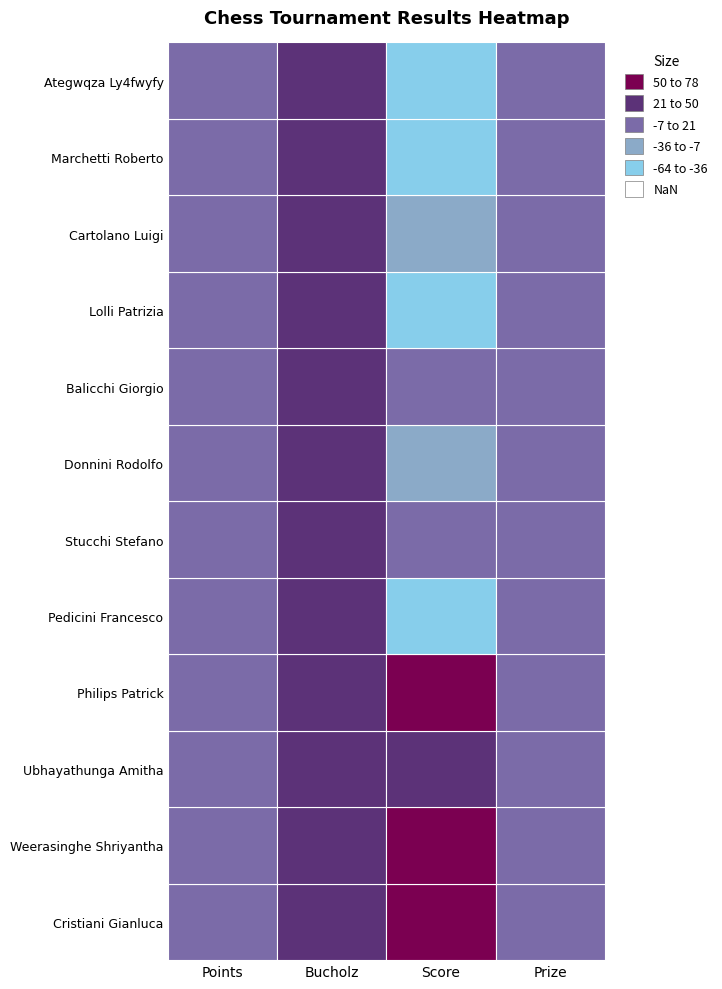

What is the highest value of the Points series?

12